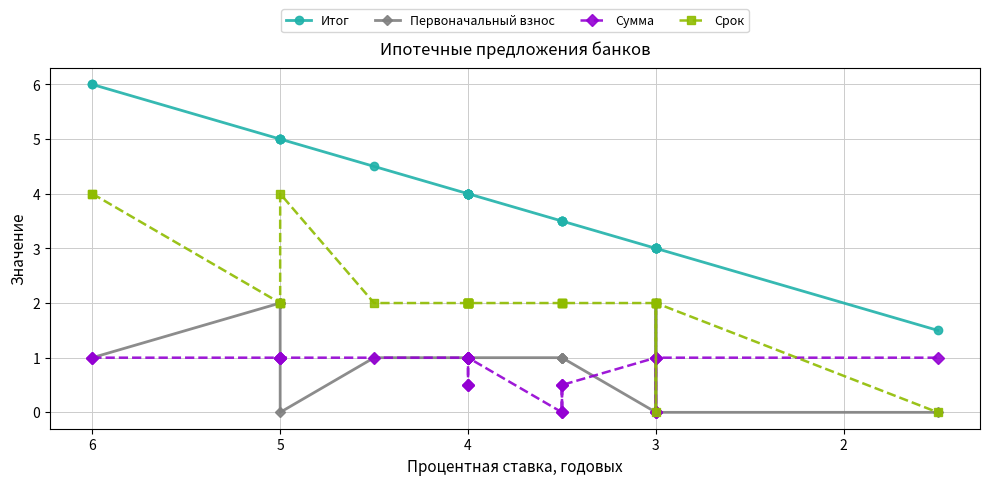

What is the difference between the maximum and minimum values in the Срок series?

4.0